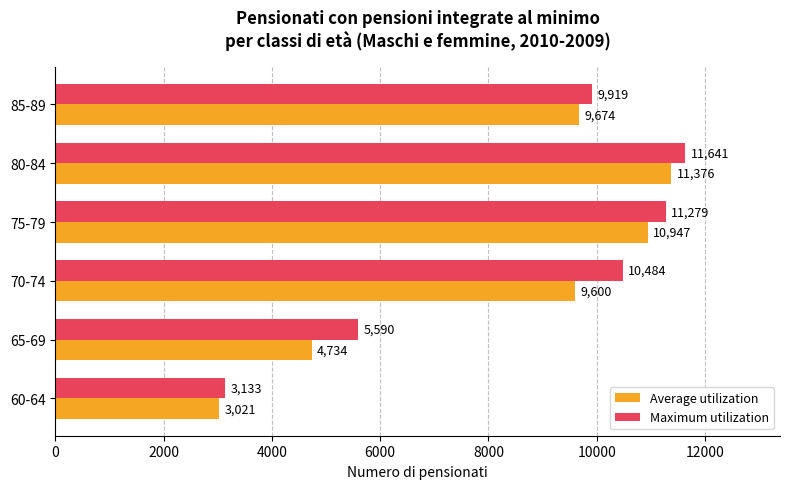

What is the maximum value for Average utilization?

11376